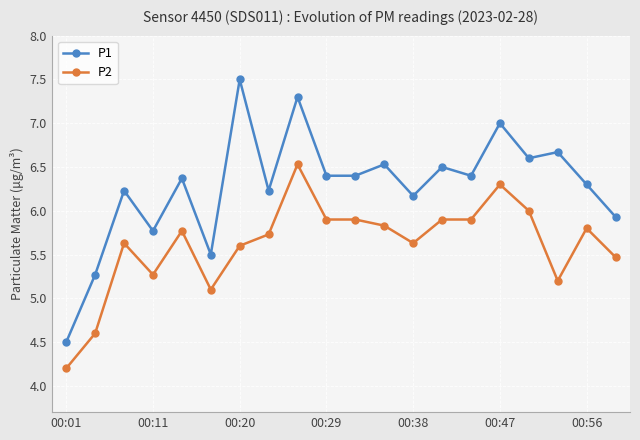

True or false: P2 and P1 intersect in this chart.

False